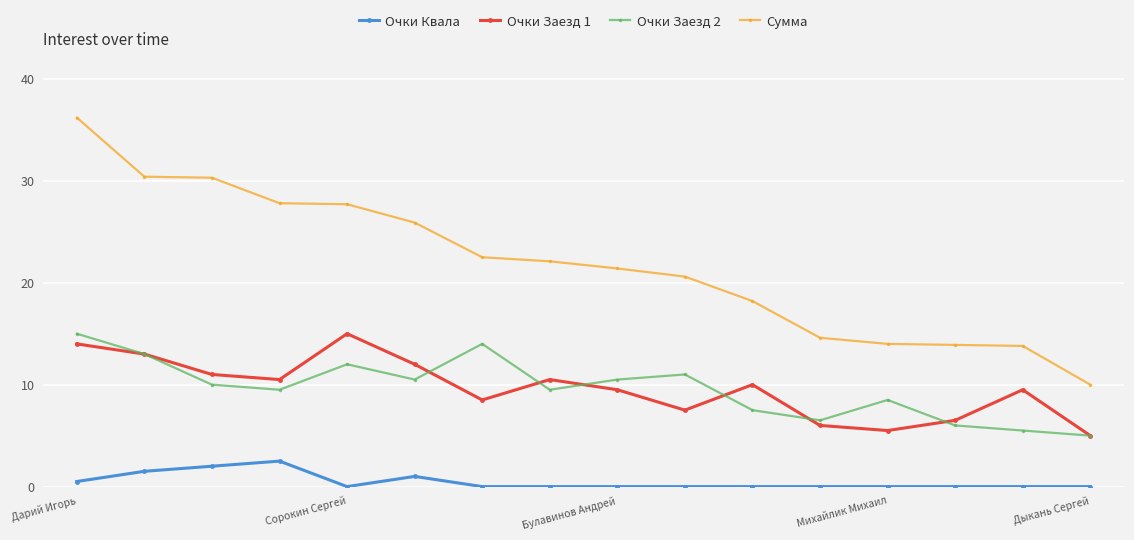

True or false: Очки Квала and Сумма cross at least once.

False